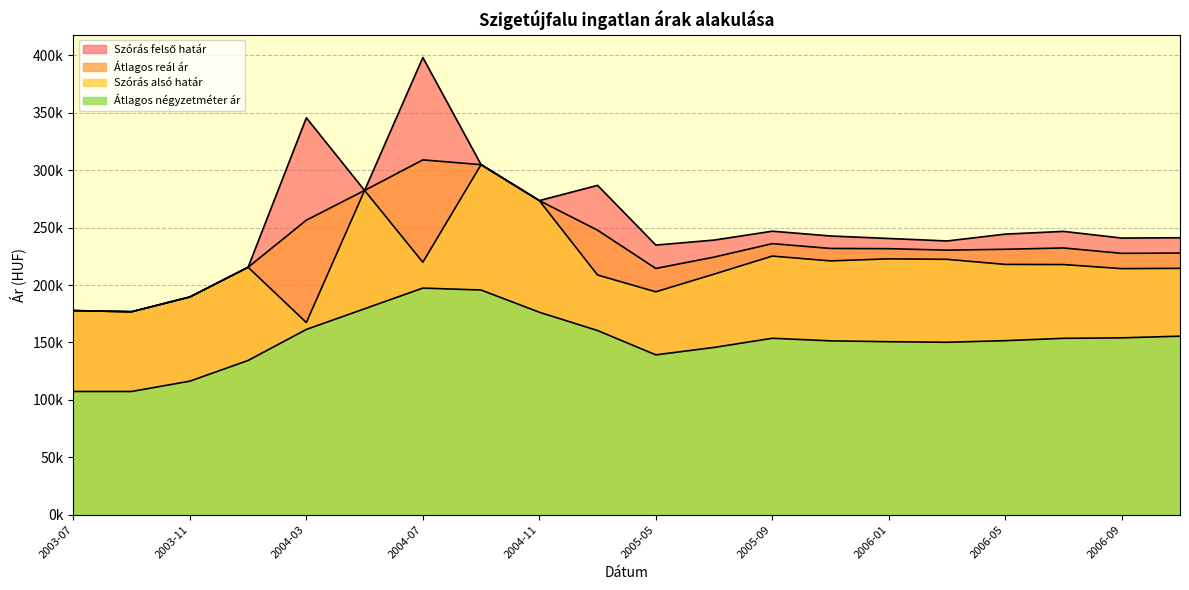

At how many categories does at least one series exceed 171152?

20